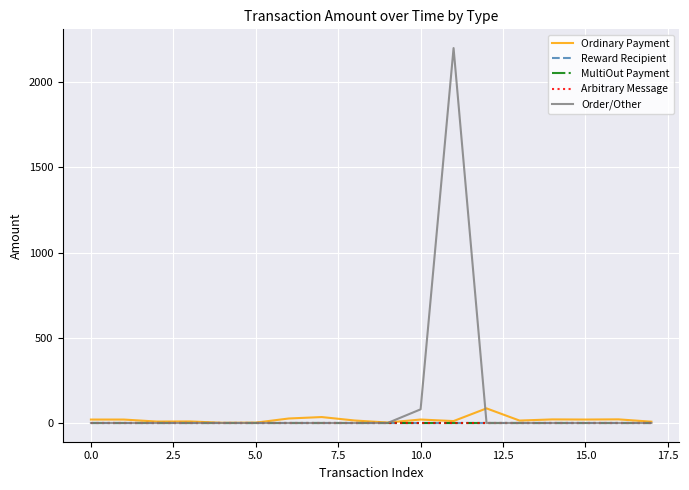

Which series has the largest range (max minus min)?

Order/Other